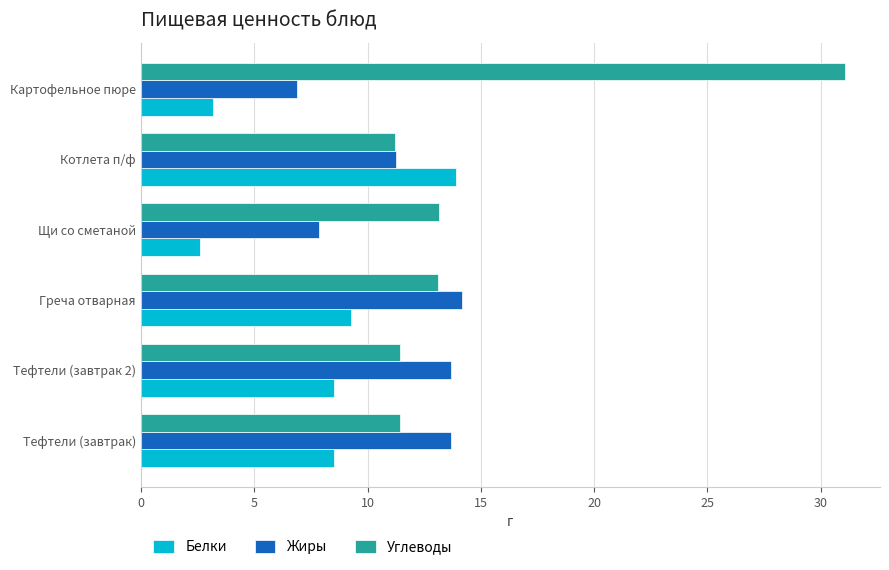

Which series has the widest spread of values?

Углеводы